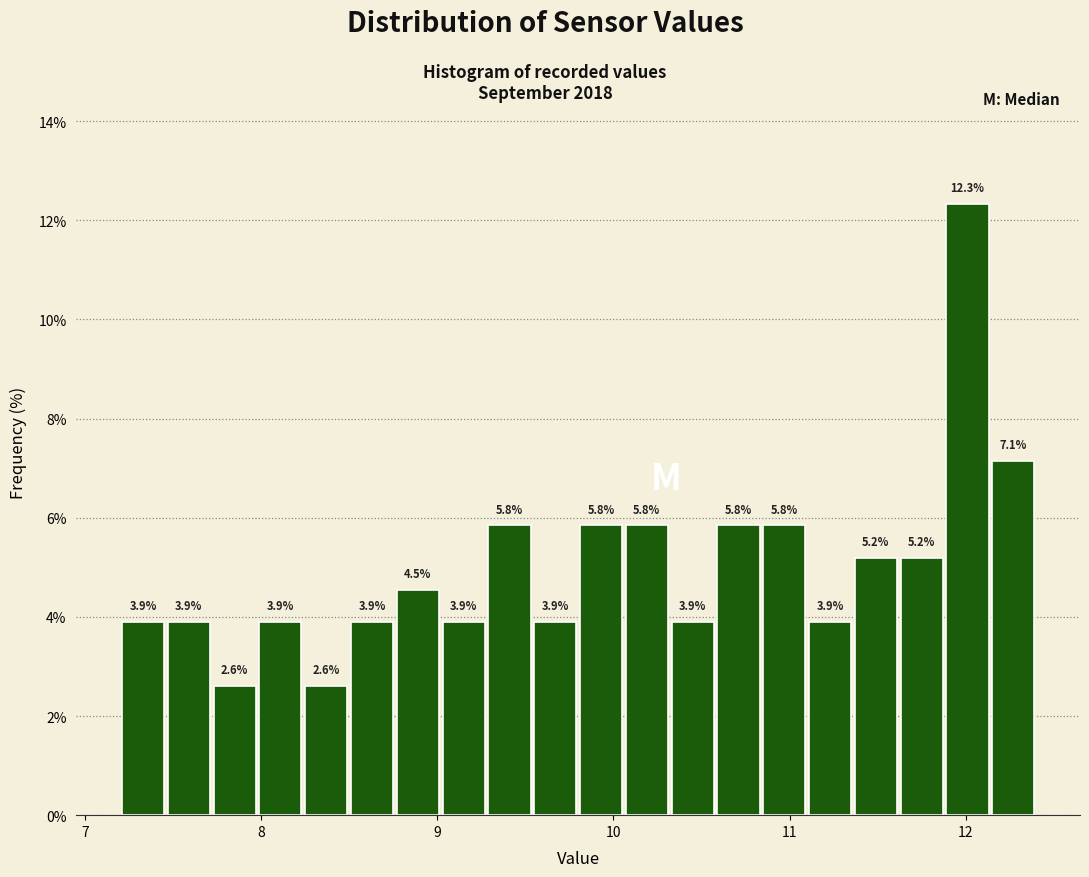

Around what value on the x-axis is the tallest bar? Give the approximate position of its centre, as read against the axis.

12.0